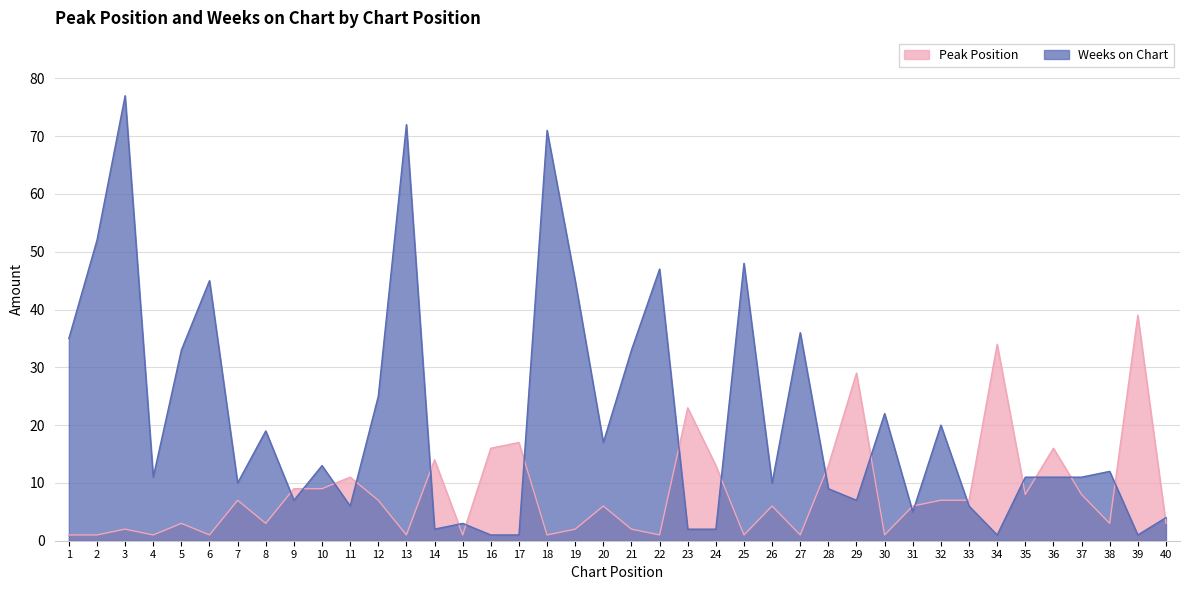

Is it true that Peak Position equals 9 at 26?

False